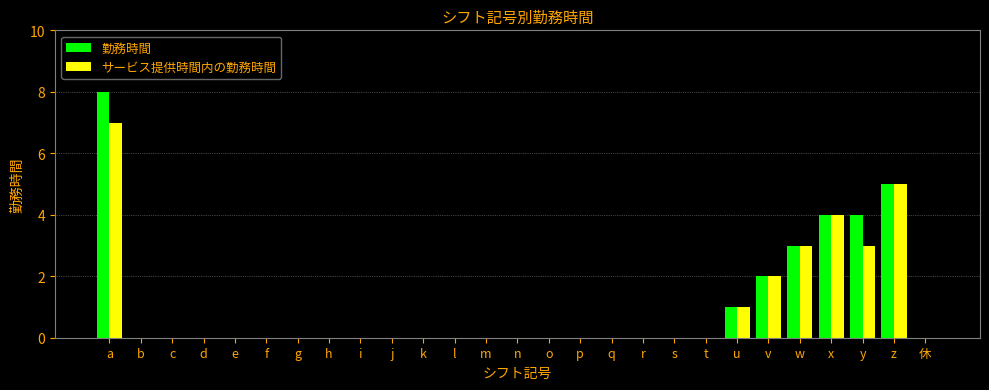

What is the sum of the サービス提供時間内の勤務時間 values at g and y?

3